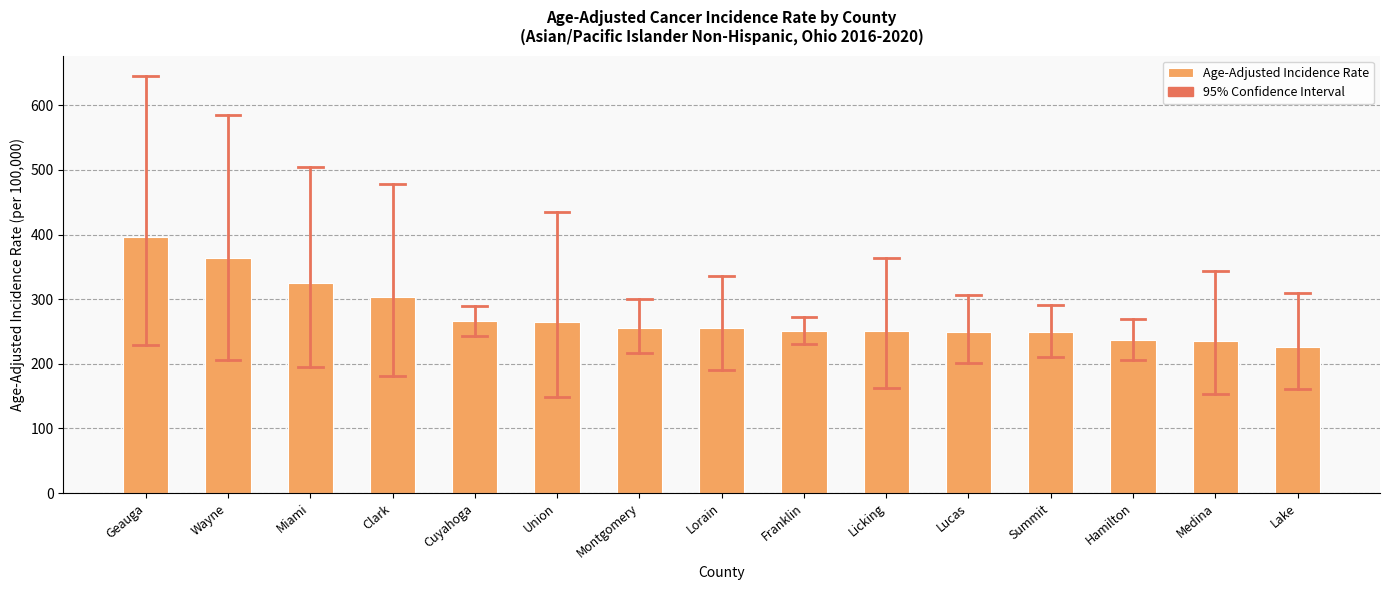

What is the sum of the values at Montgomery and Licking?

506.2